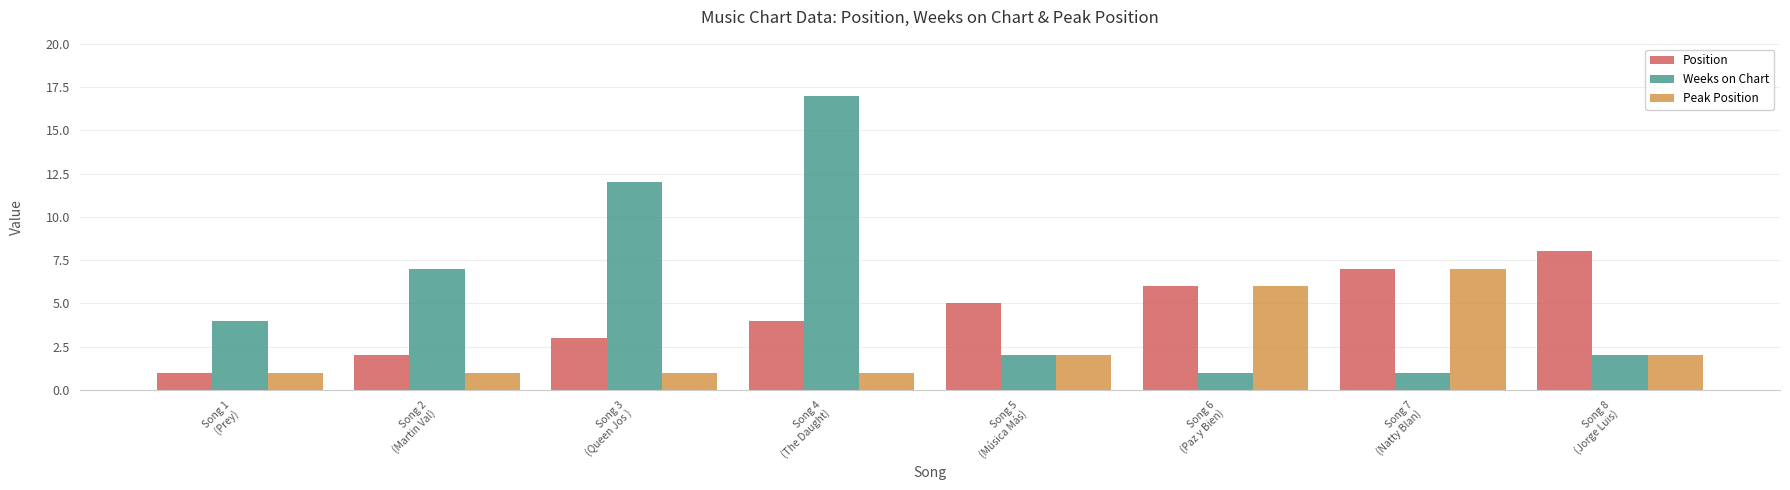

What is the label of the 5th bar from the right?

Song 4
(The Daught)